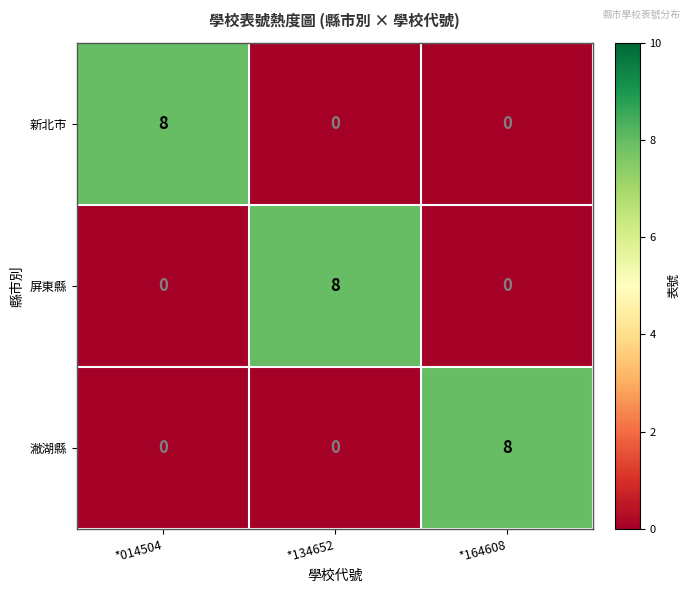

Which category has the highest value in the 潎湖縣 series?

*164608